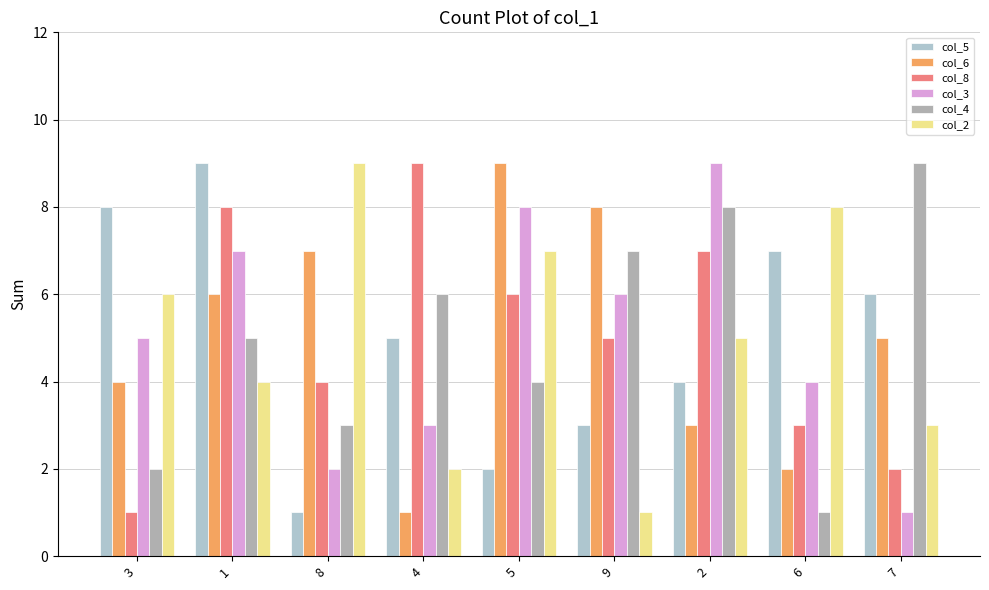

What is the difference between the second highest and minimum values in the col_5 series?

7